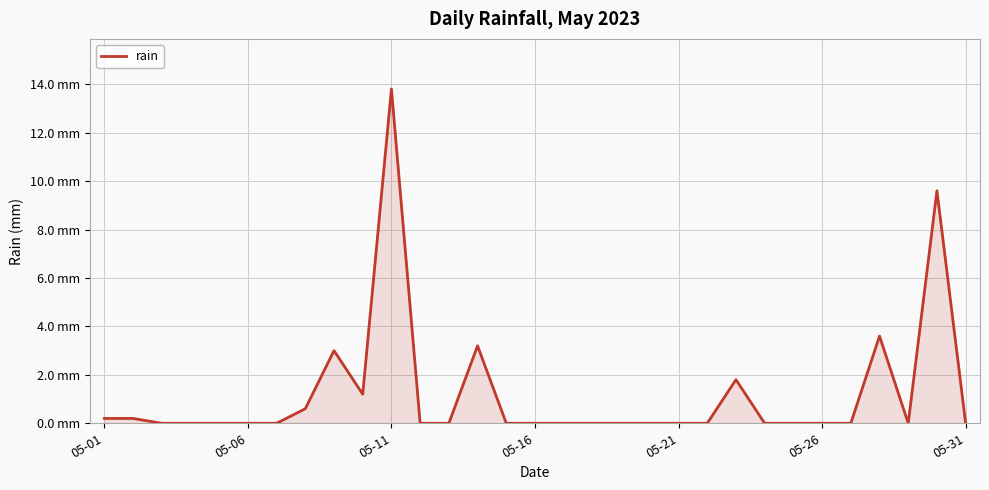

Does the chart have visible grid lines?

Yes